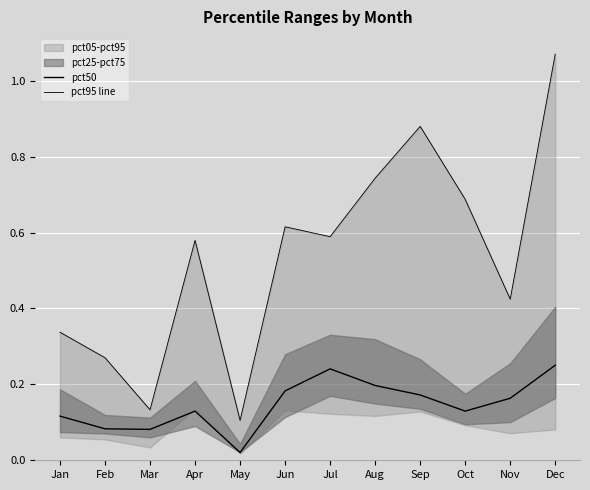

Reading left to right, transcribe all the data shown in this chart.

pct50: 0.1	0.1	0.1	0.1	0.0	0.2	0.2	0.2	0.2	0.1	0.2	0.3
pct95 line: 0.3	0.3	0.1	0.6	0.1	0.6	0.6	0.7	0.9	0.7	0.4	1.1